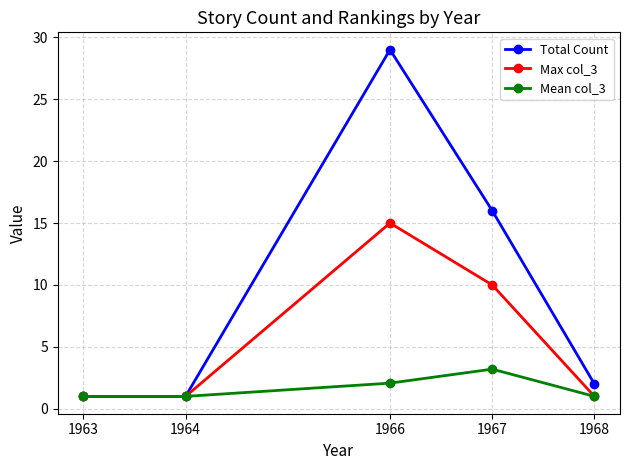

Reading left to right, what are all the values shown in this chart?

Total Count: 1963=1.0	1964=1.0	1966=29.0	1967=16.0	1968=2.0
Max col_3: 1963=1.0	1964=1.0	1966=15.0	1967=10.0	1968=1.0
Mean col_3: 1963=1.0	1964=1.0	1966=2.1	1967=3.2	1968=1.0